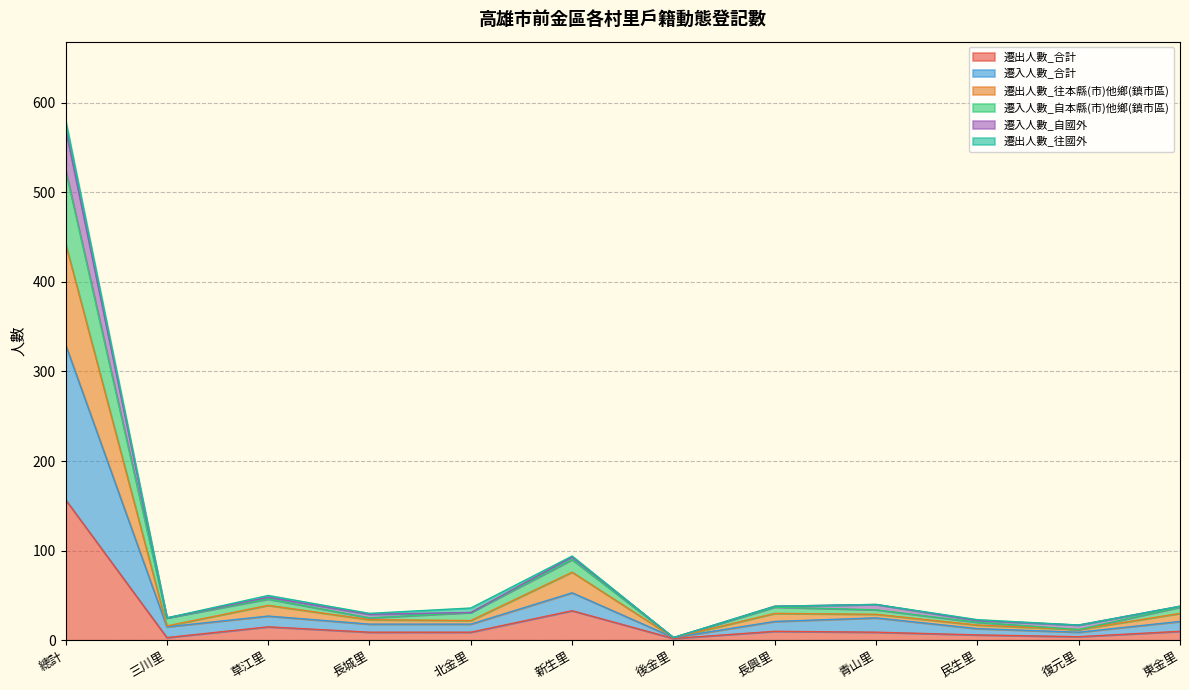

At which category is the sum across all series the highest?

總計